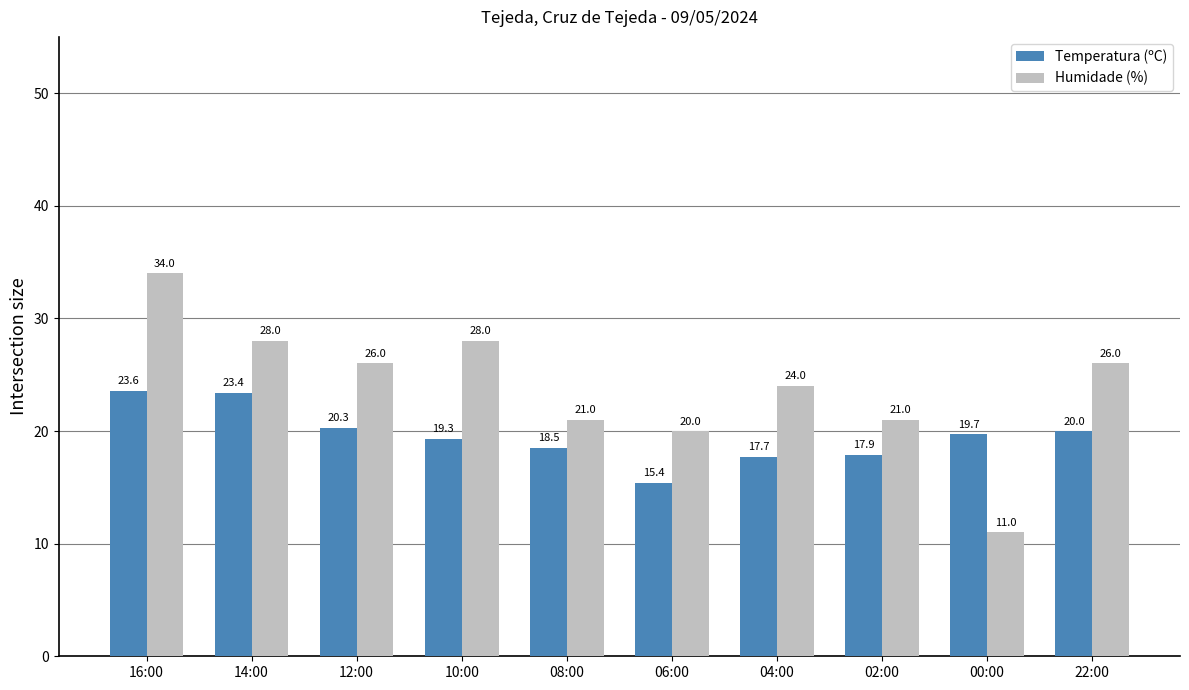

True or false: Temperatura (ºC) has a value of 23.4 at 14:00.

True